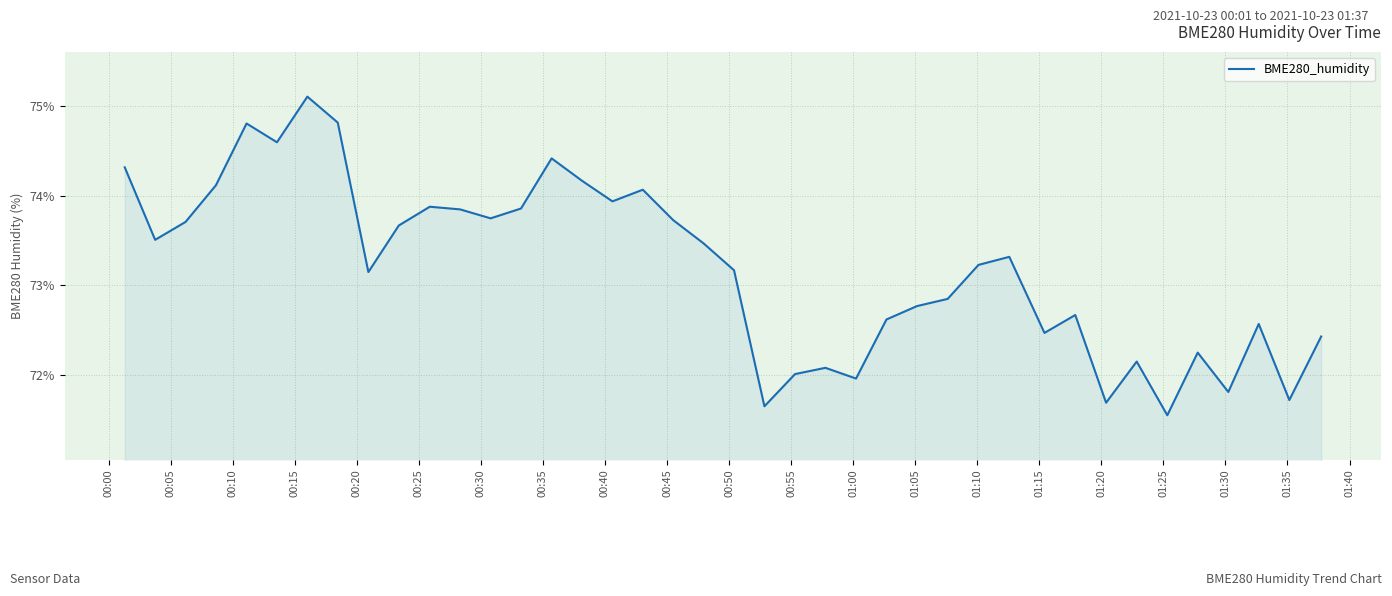

What is the greatest value displayed?

75.1